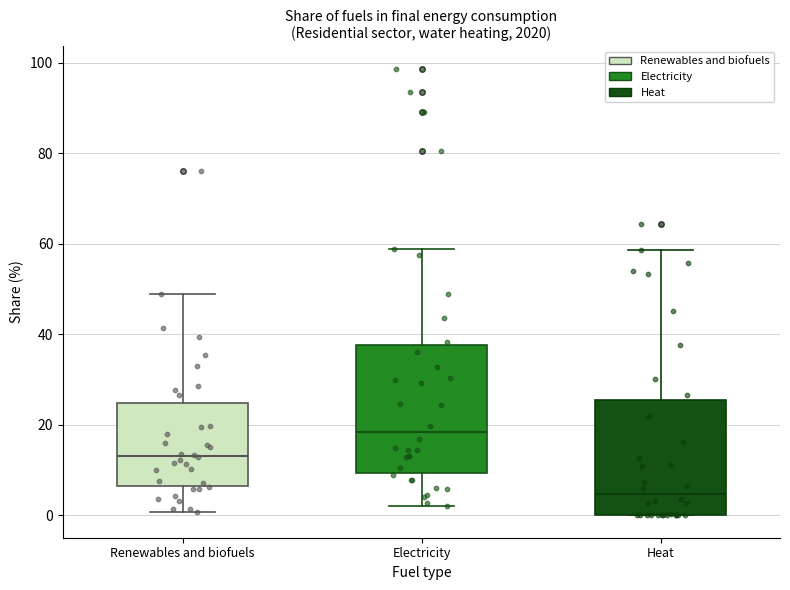

Which box's median line is the highest?

Electricity